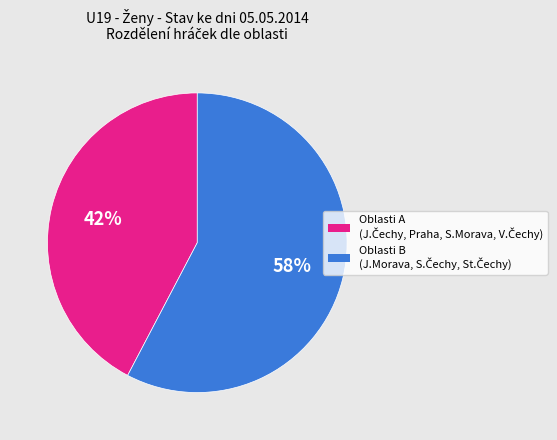

To the nearest percent, what is the average slice percentage?

50%